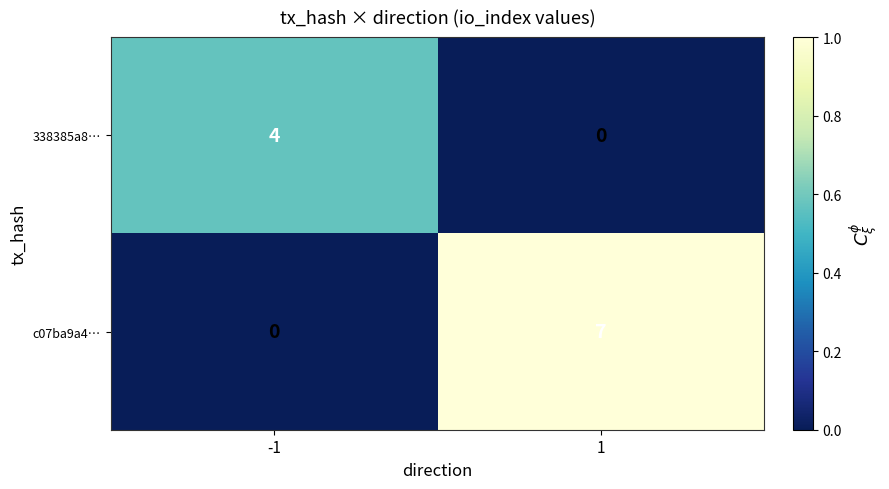

Is it true that c07ba9a4… equals 7 at 1?

True